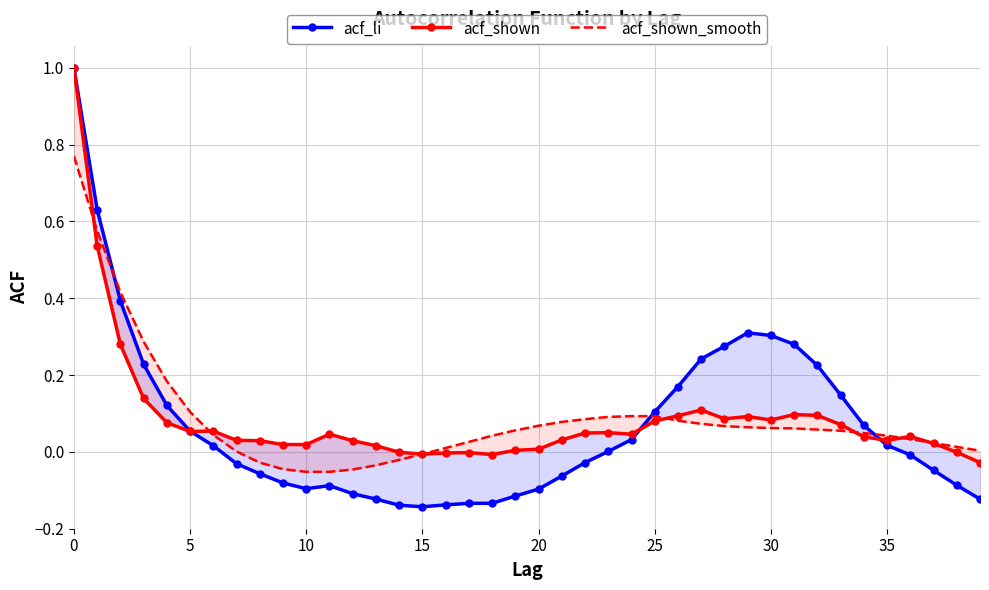

Which series ends up on top after the final intersection of acf_shown and acf_shown_smooth?

acf_shown_smooth